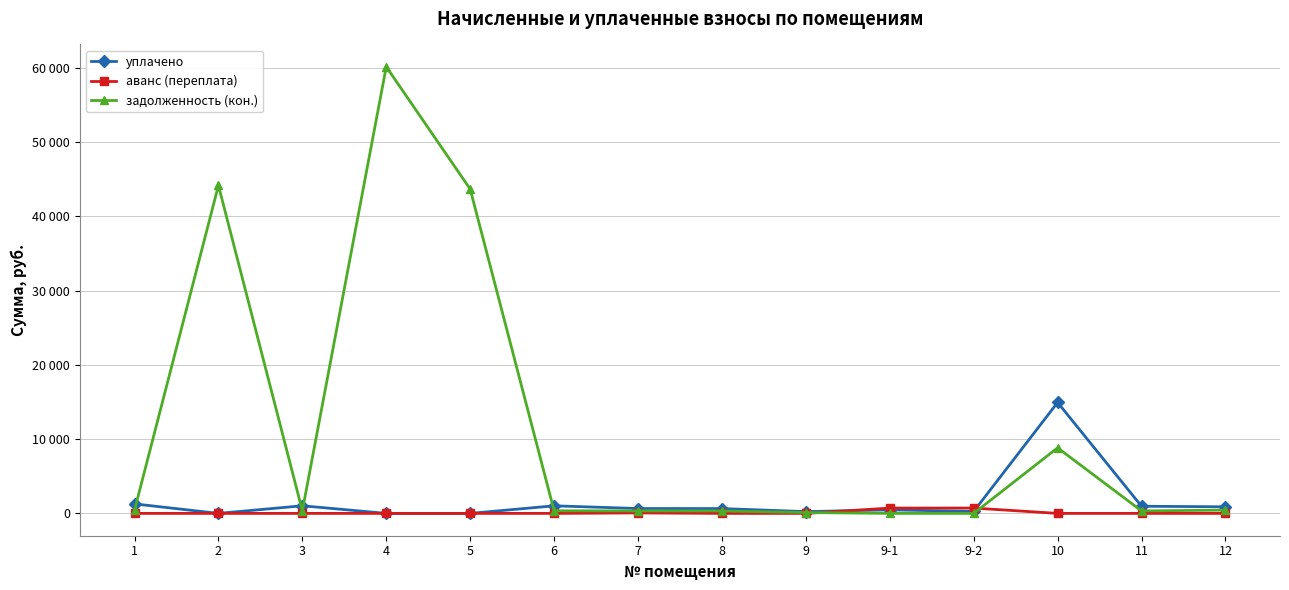

Between which two adjacent categories do задолженность (кон.) and аванс (переплата) first intersect?

9 and 9-1